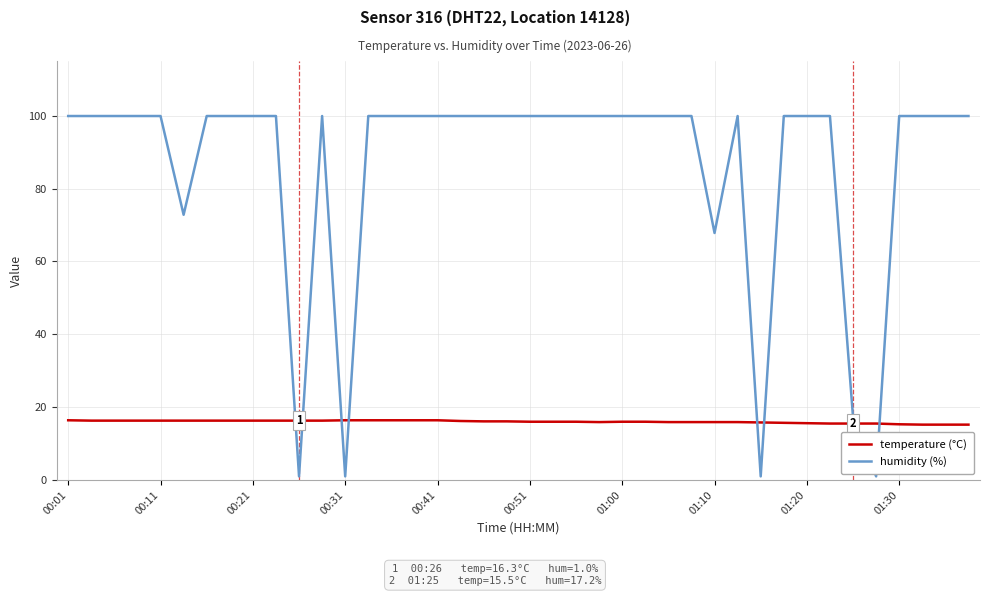

Count the number of data series in this chart.

2